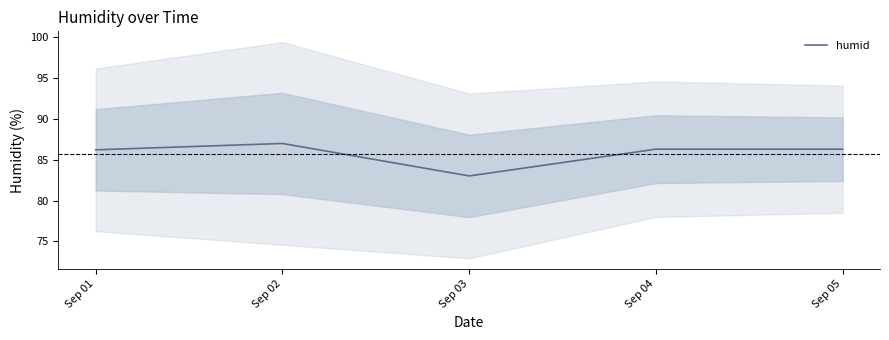

True or false: there are more than 2 points higher than both neighbors.

False